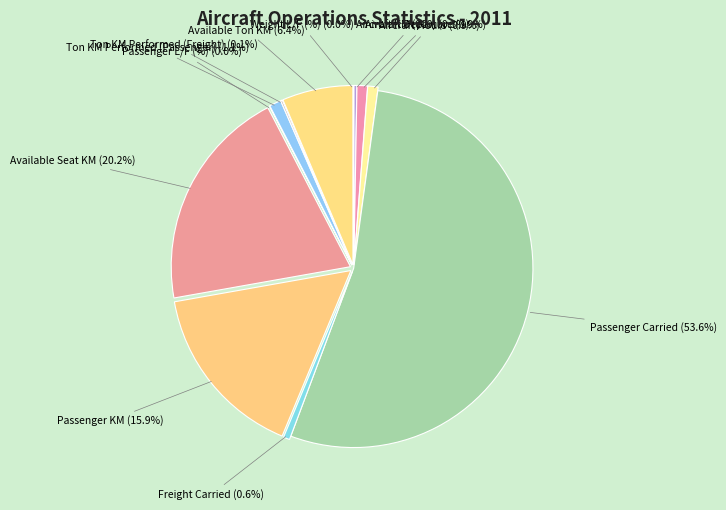

Which category has the biggest portion of the pie?

Passenger Carried